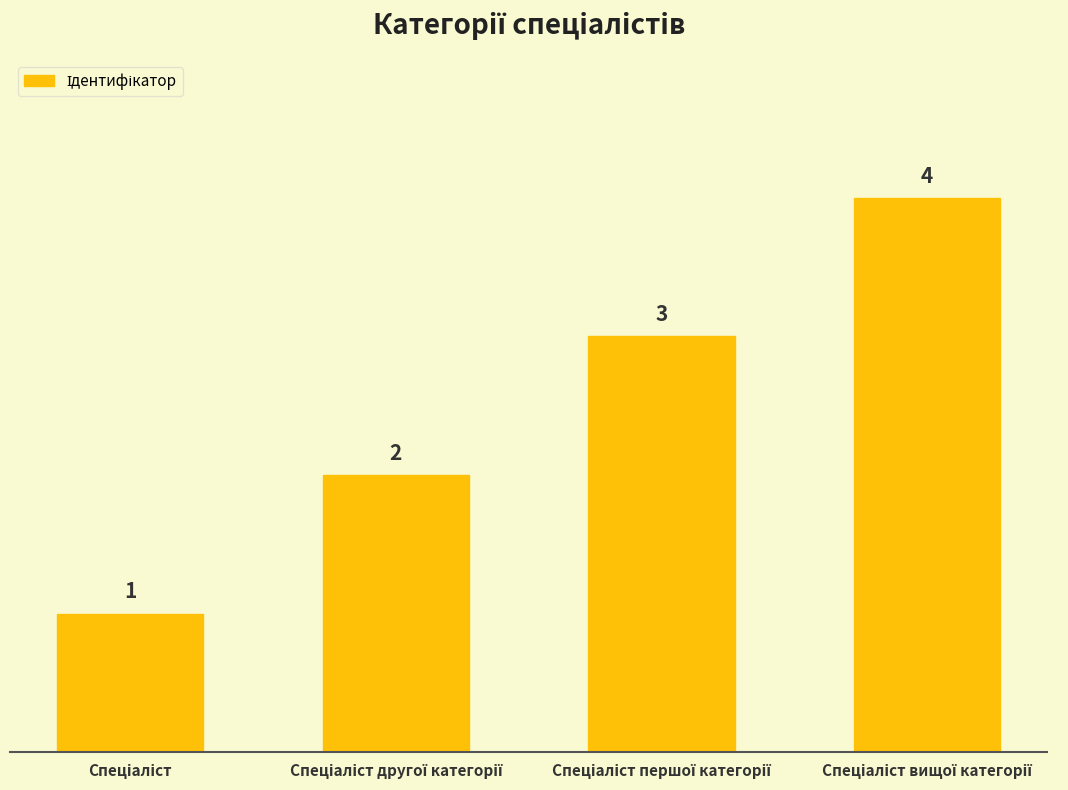

What is the maximum value shown in the chart?

4